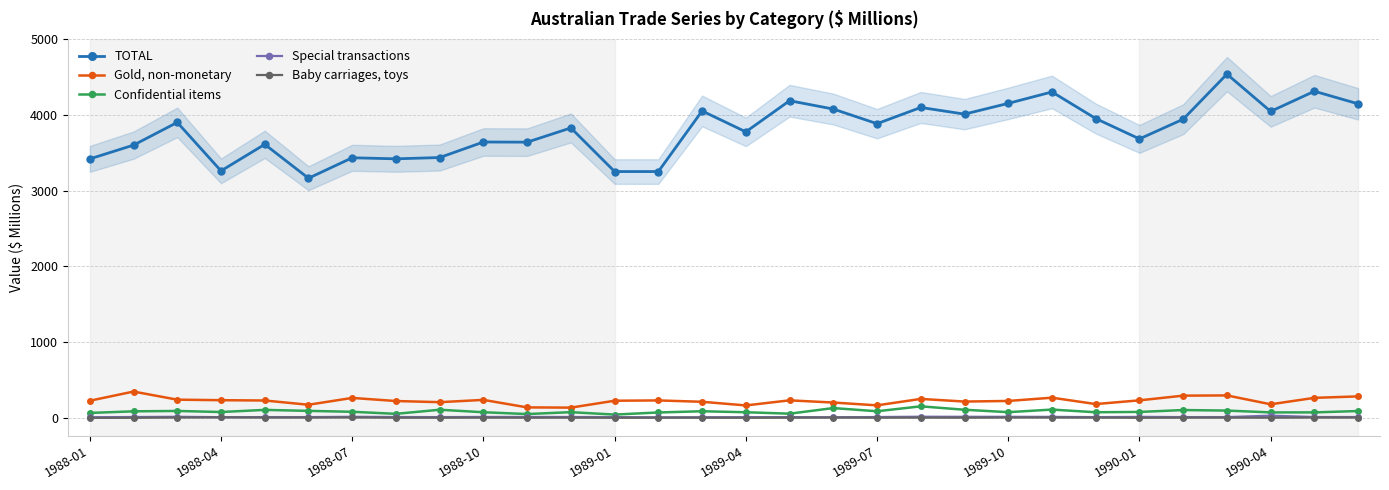

True or false: Gold, non-monetary and TOTAL cross at least once.

False